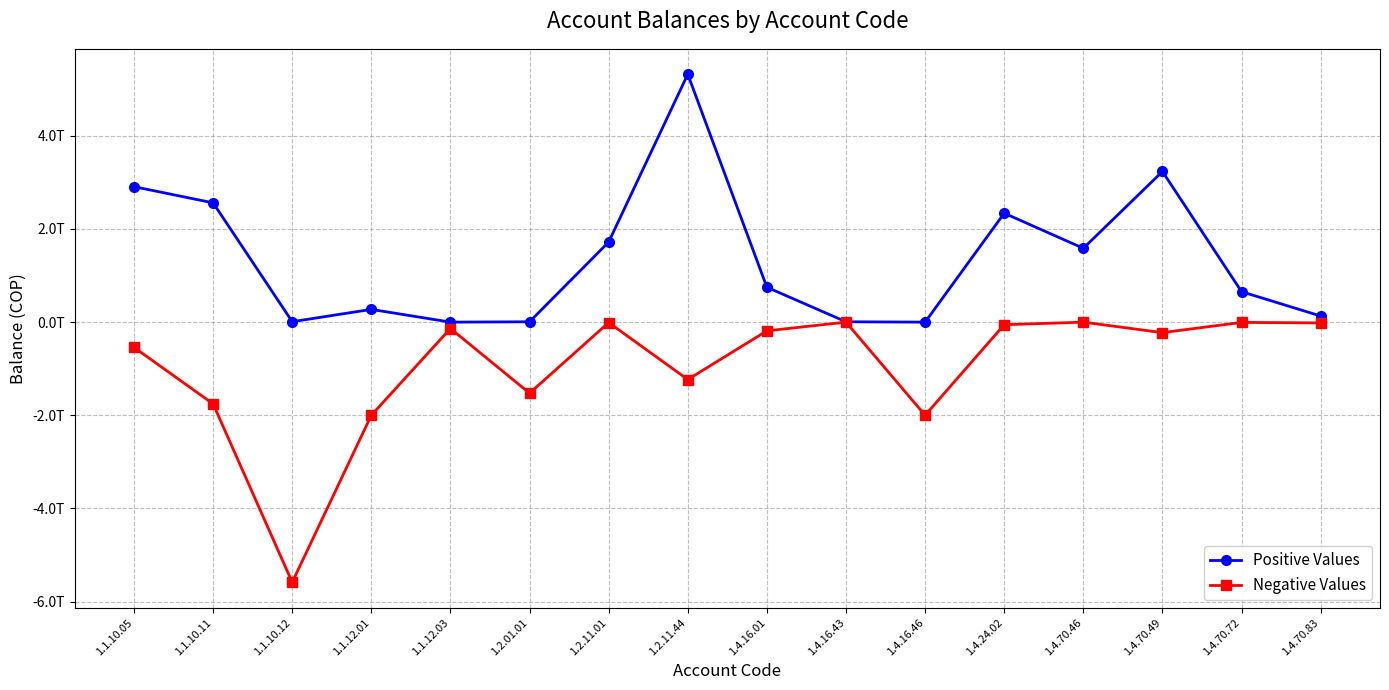

The value of Negative Values at 1.4.24.02 is -32370917677.9. True or false?

False